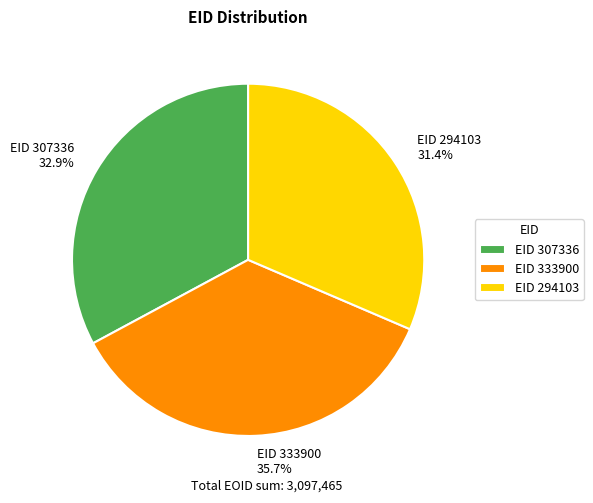

Which has a higher value, EID 294103 31.4% or EID 307336 32.9%?

EID 307336 32.9%